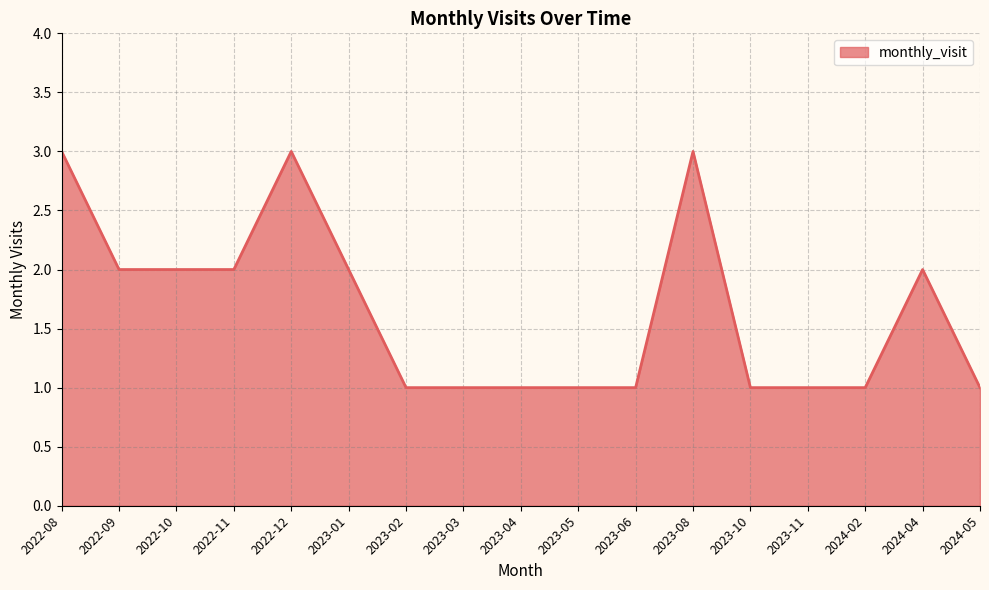

What is the change in value from 2022-09 to 2023-06?

-1